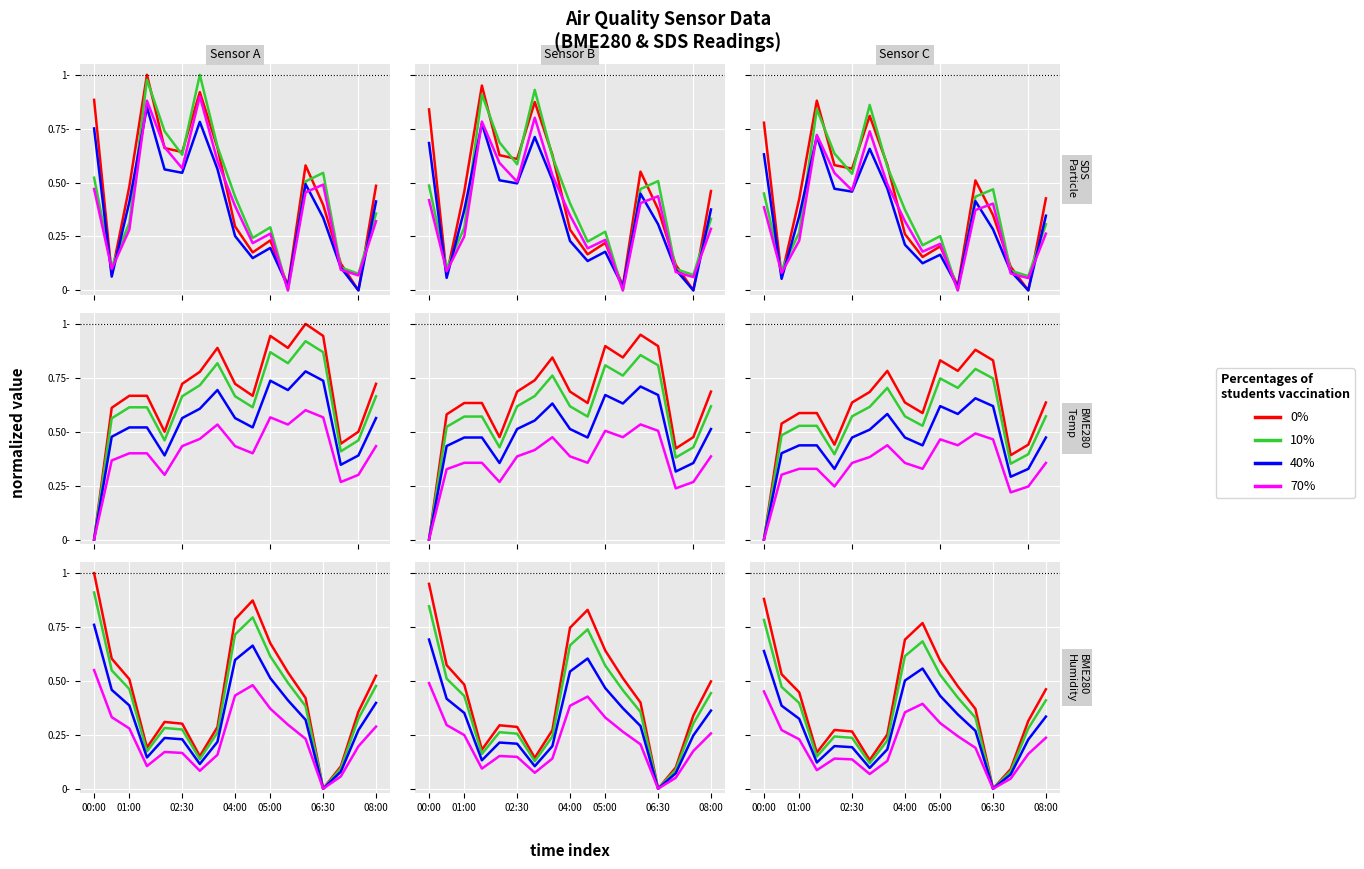

What is the total value across all series at 04:00?

2.2